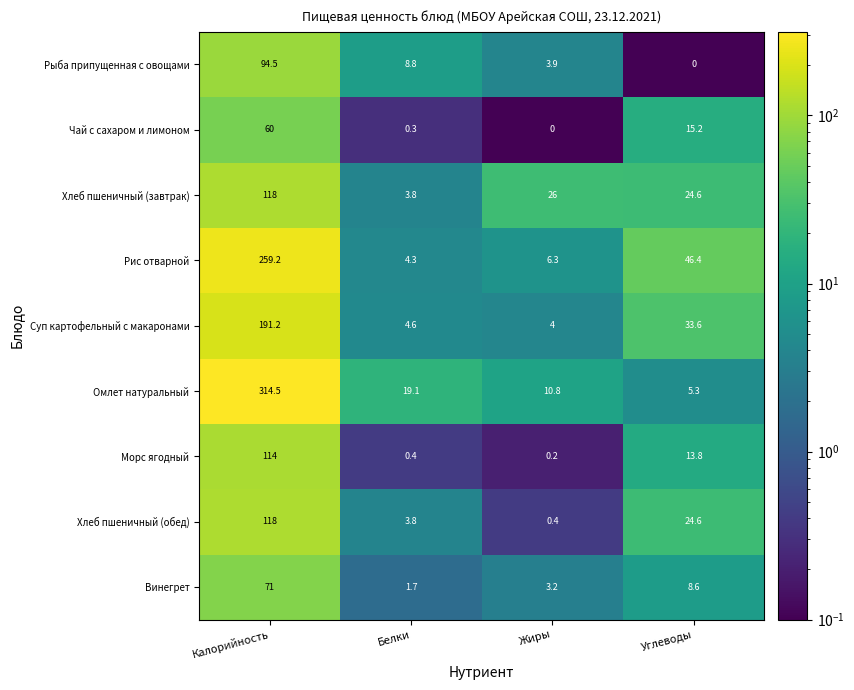

True or false: Рис отварной has a value of 387.7 at Калорийность.

False